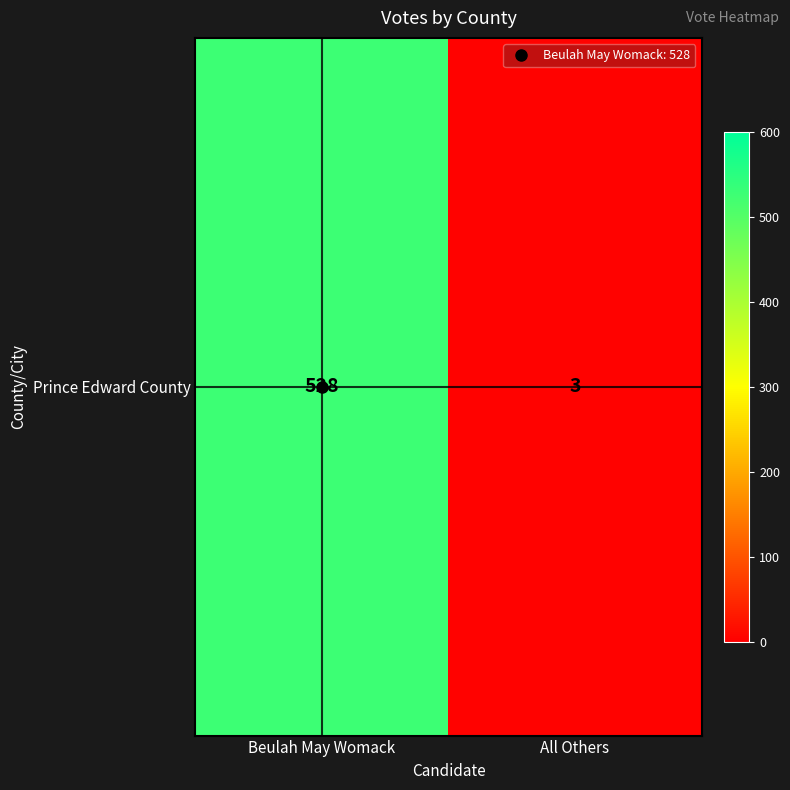

What is the sum of all values?

531